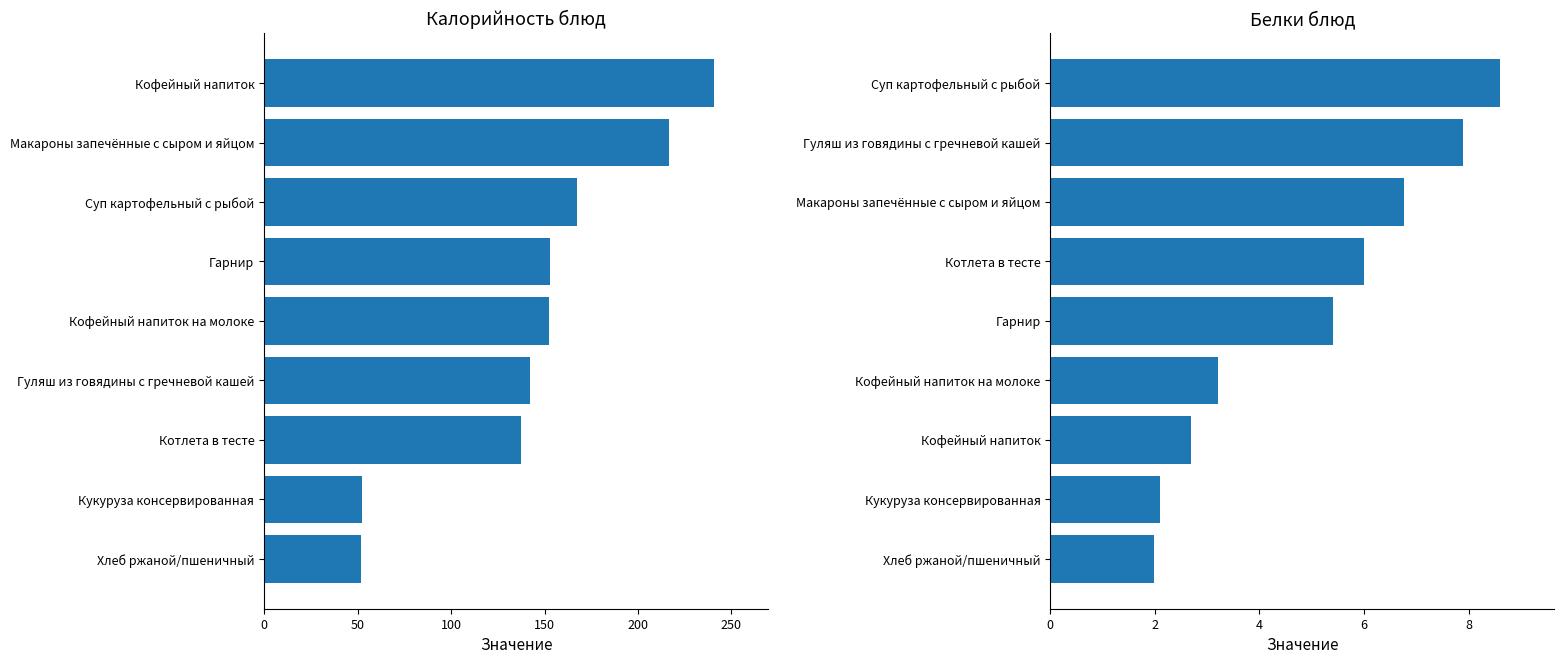

What are all the series names shown in the legend?

Калорийность, Белки